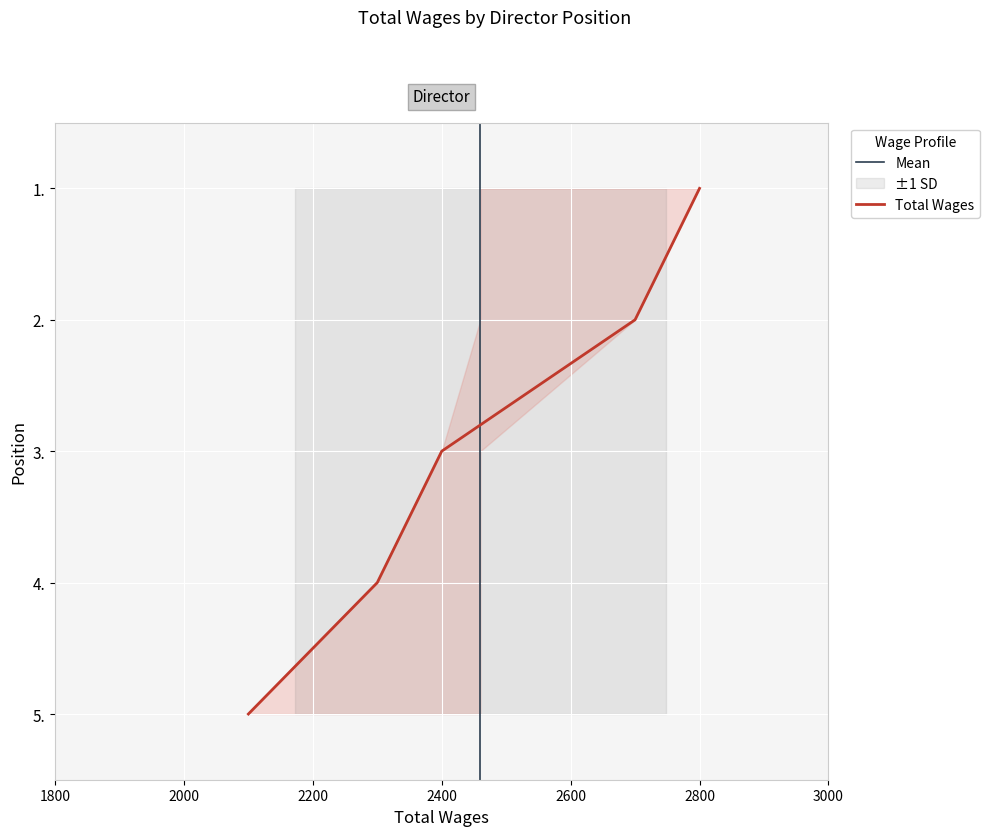

What position from the left is 2.?

2